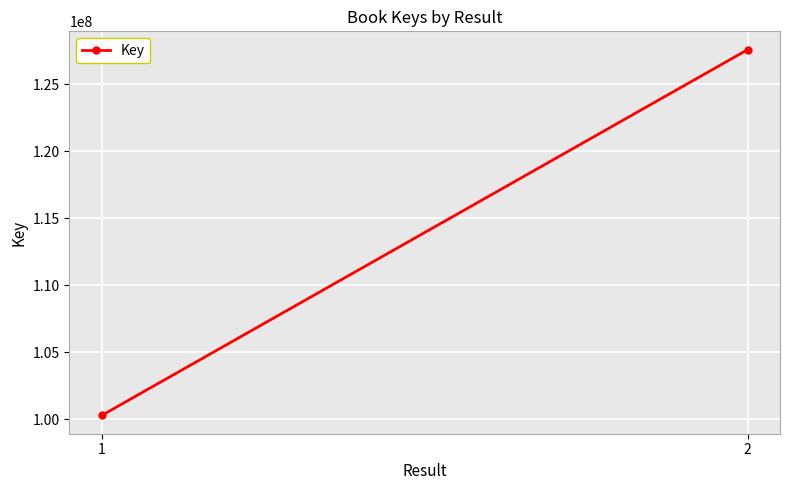

What is the average value?

113938080